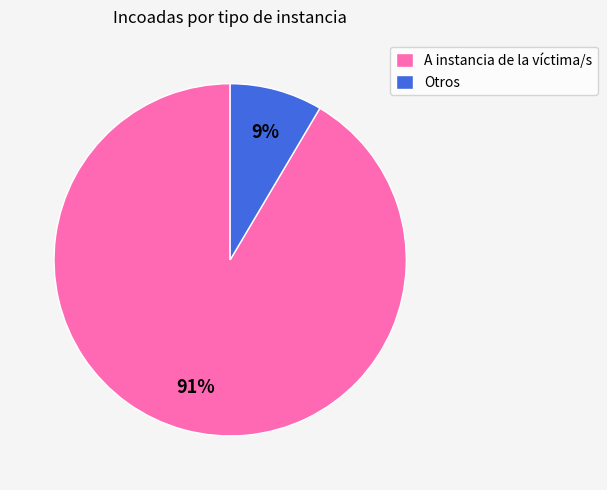

What is the smallest slice in the pie chart?

Otros